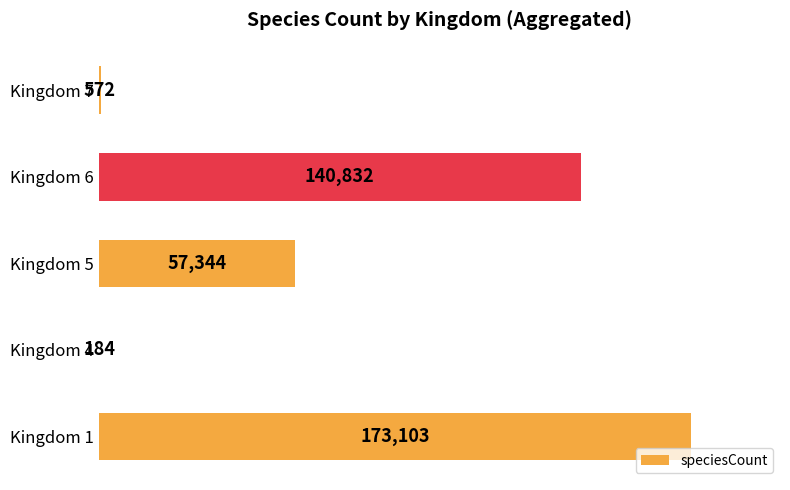

True or false: the data shows 184 at Kingdom 4.

True